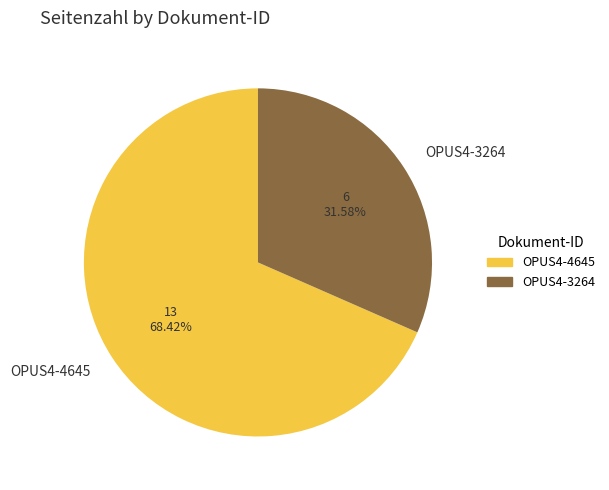

Is it true that OPUS4-4645 is 60% of the pie?

False